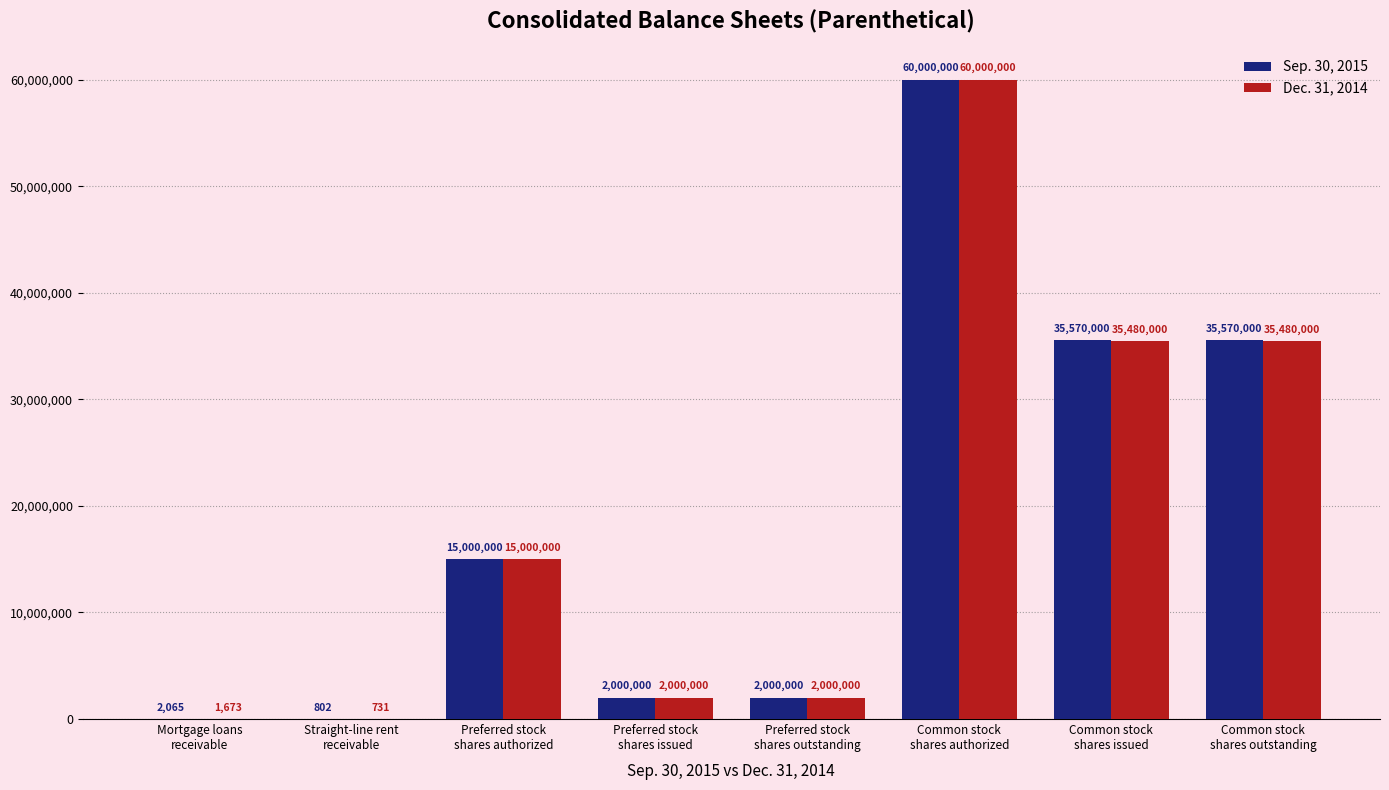

Which series has the largest total across all categories?

Sep. 30, 2015